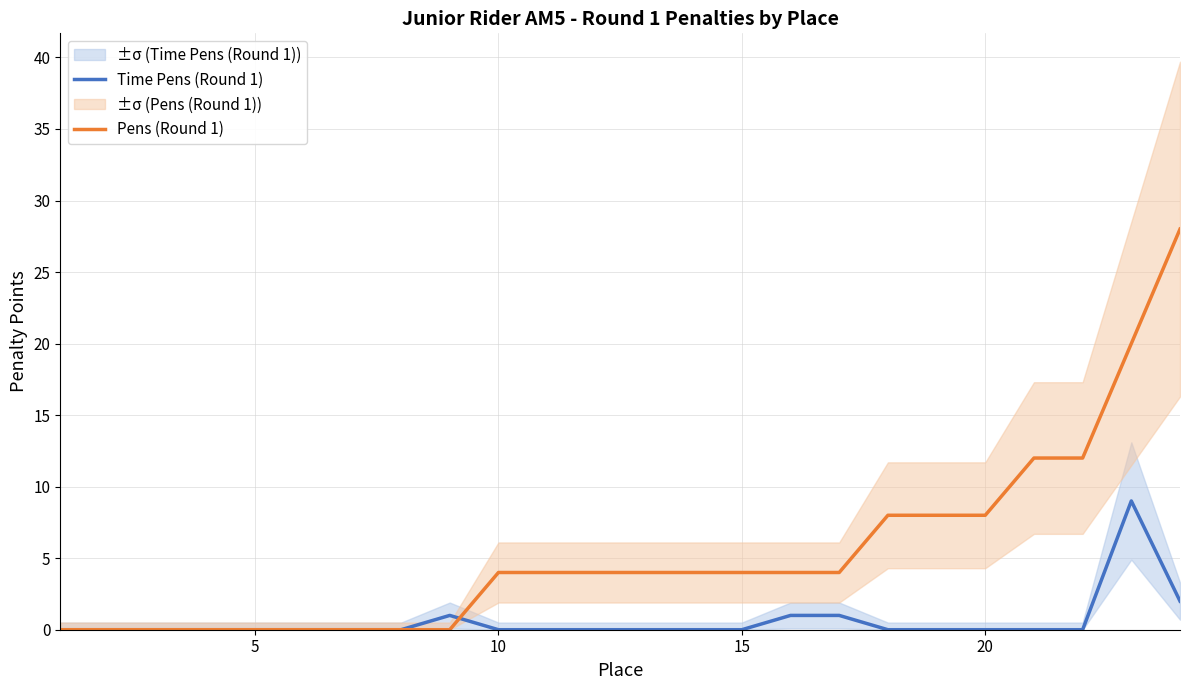

Which series ends up on top after the final intersection of Time Pens (Round 1) and Pens (Round 1)?

Pens (Round 1)